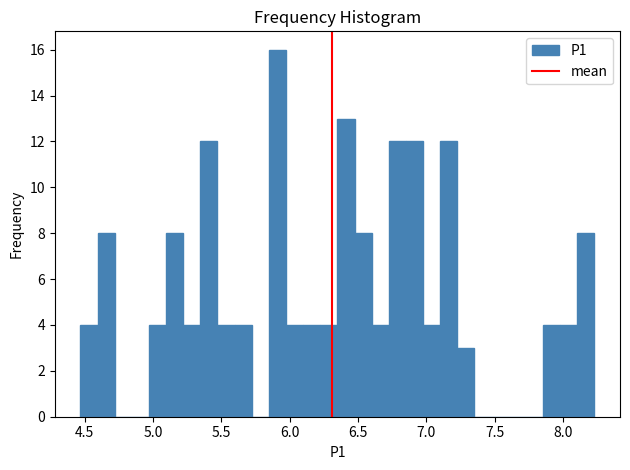

Read against the x-axis, roughly where is the centre of the tallest bar?

5.90